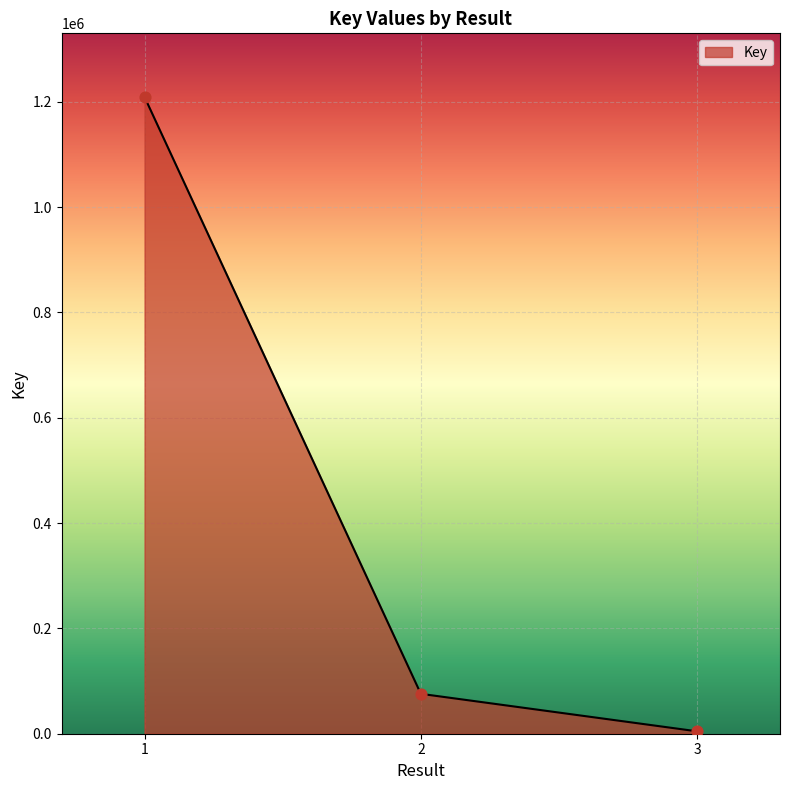

What is the change in value from 1 to 3?

-1204705